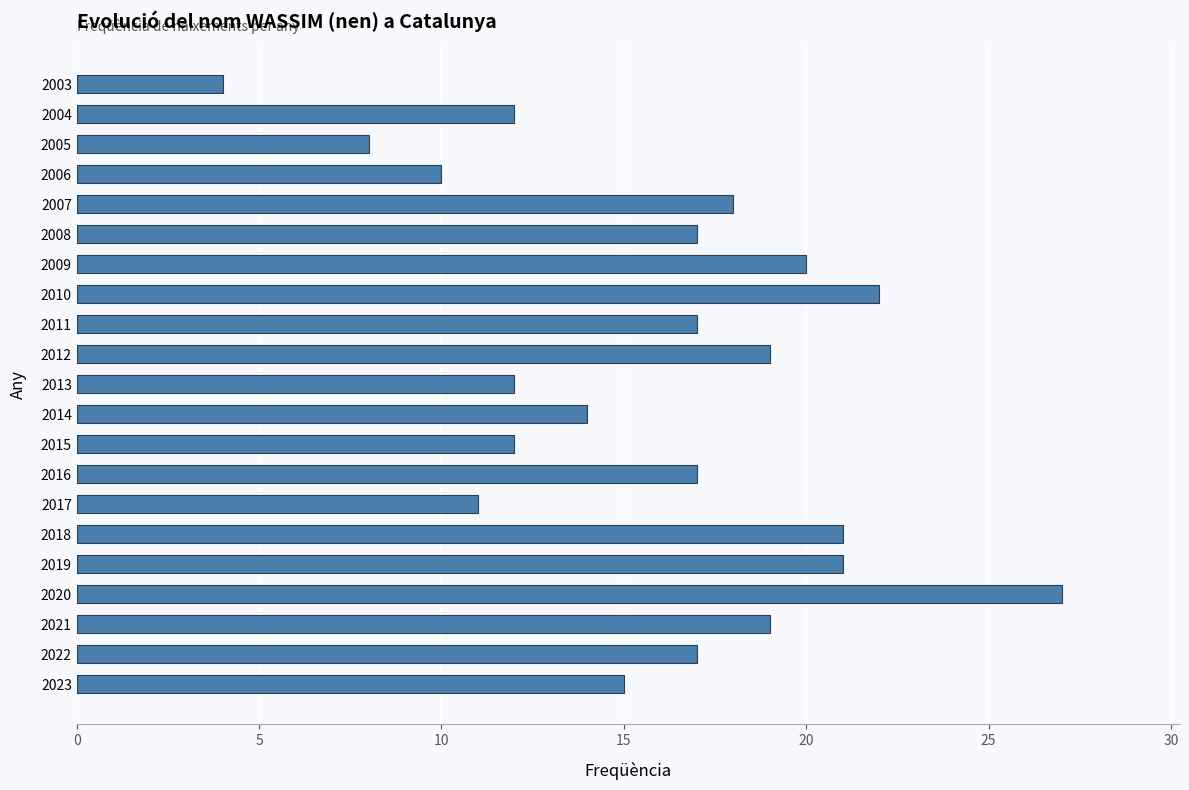

What is the maximum value shown in the chart?

27